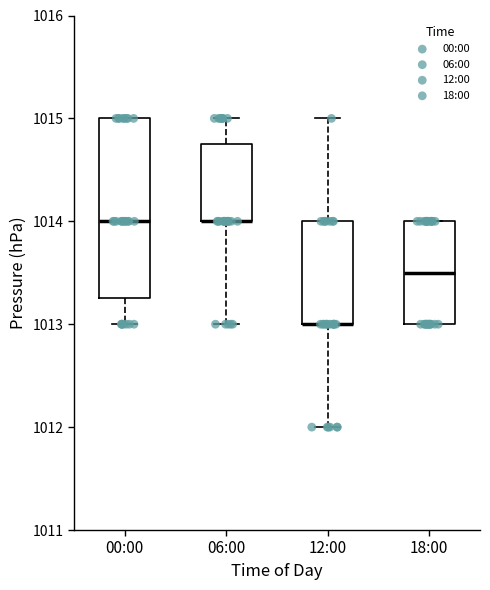

Reading left to right, transcribe this box plot: for each box, give where its median line is, the range the box spans, and where its two whiskers end, as read against the y-axis. The values are not printed on the chart, so give them approximately, as read against the axis.

00:00: median 1014.0, box 1013.3 to 1015.0, whiskers 1013.0 to 1015.0
06:00: median 1014.0 (drawn on the box's lower edge), box 1014.0 to 1014.8, whiskers 1013.0 to 1015.0
12:00: median 1013.0 (drawn on the box's lower edge), box 1013.0 to 1014.0, whiskers 1012.0 to 1015.0
18:00: median 1013.5, box 1013.0 to 1014.0, whiskers 1013.0 to 1014.0